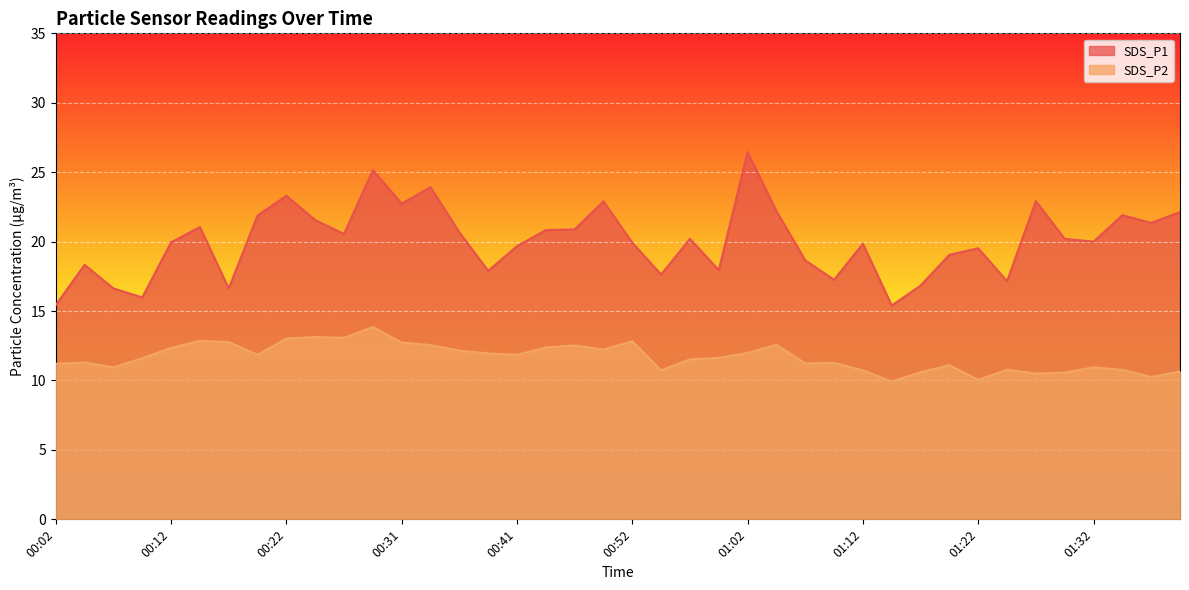

True or false: SDS_P2 and SDS_P1 intersect in this chart.

False